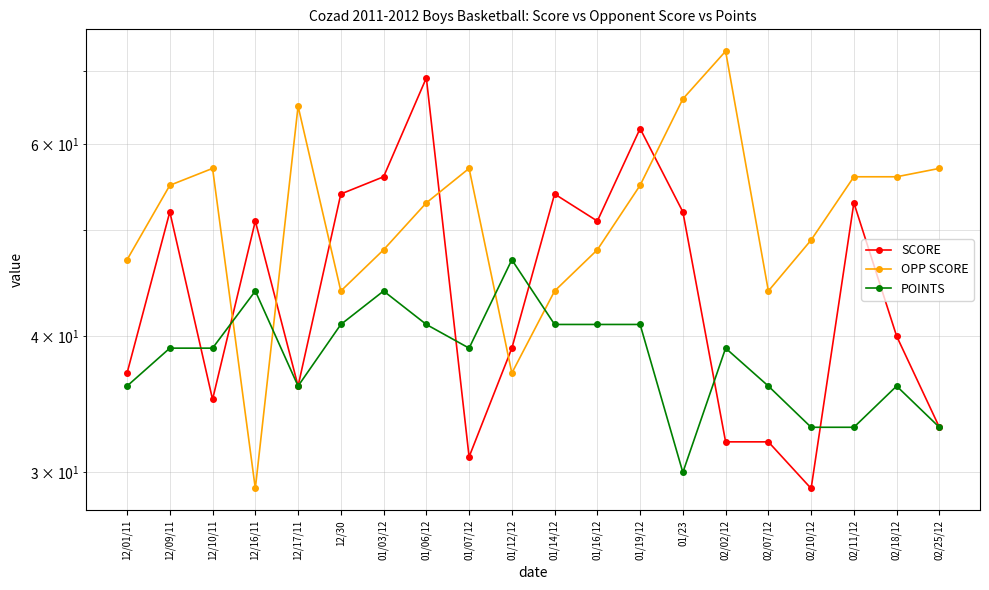

What is the label of the 18th point from the right?

12/10/11